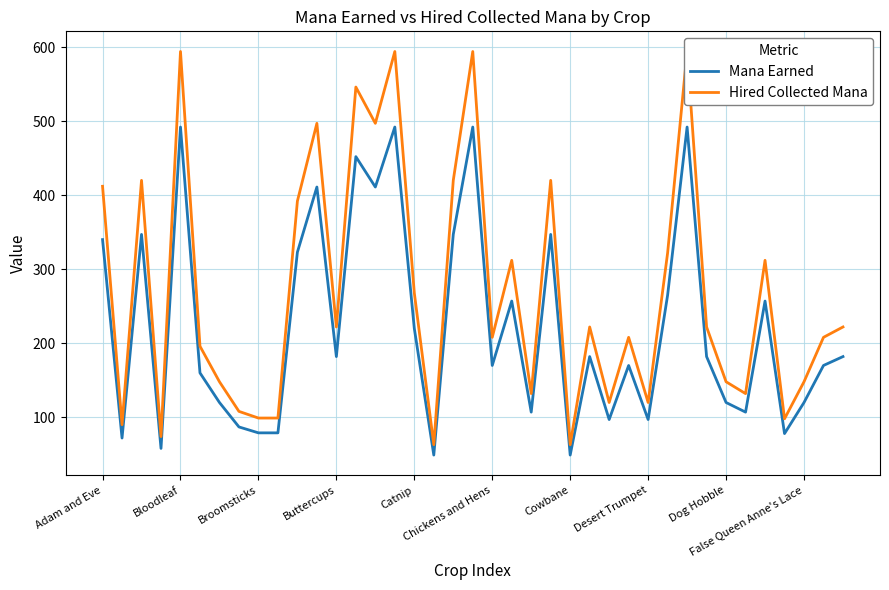

What is the lowest value of the Mana Earned series?

49